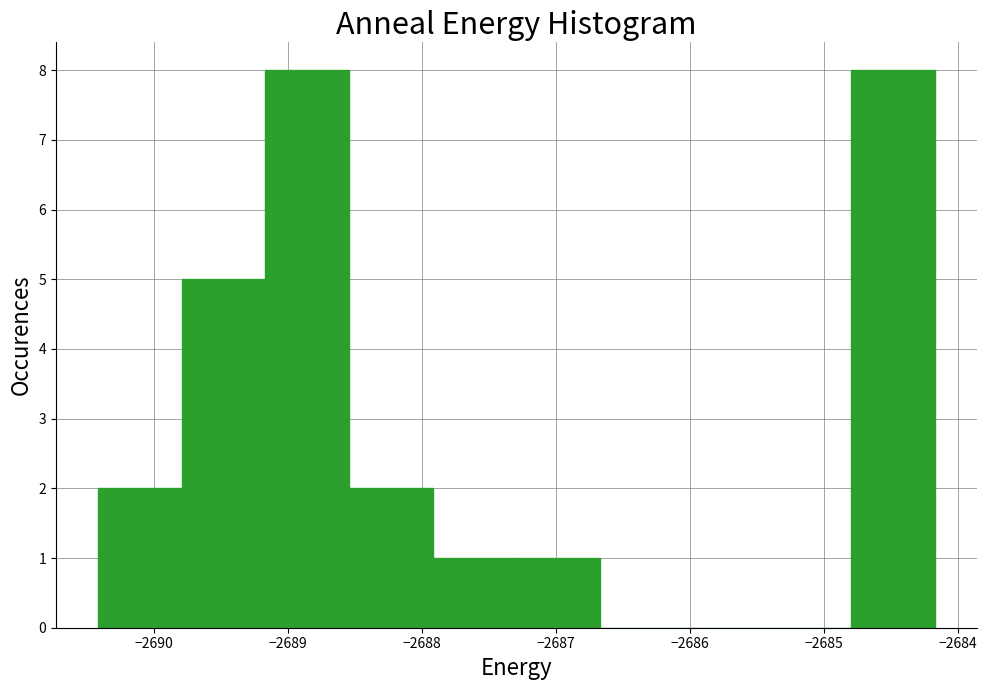

Reading left to right, transcribe this chart: for each bar, give the range it covers on the x-axis and its height. Neither the bar edges nor the heights are printed on the chart, so give them approximately, as read against the axes.

-2690.4 to -2689.8: 2
-2689.8 to -2689.2: 5
-2689.2 to -2688.5: 8
-2688.5 to -2687.9: 2
-2687.9 to -2687.3: 1
-2687.3 to -2686.7: 1
-2686.7 to -2686.0: 0
-2686.0 to -2685.4: 0
-2685.4 to -2684.8: 0
-2684.8 to -2684.2: 8